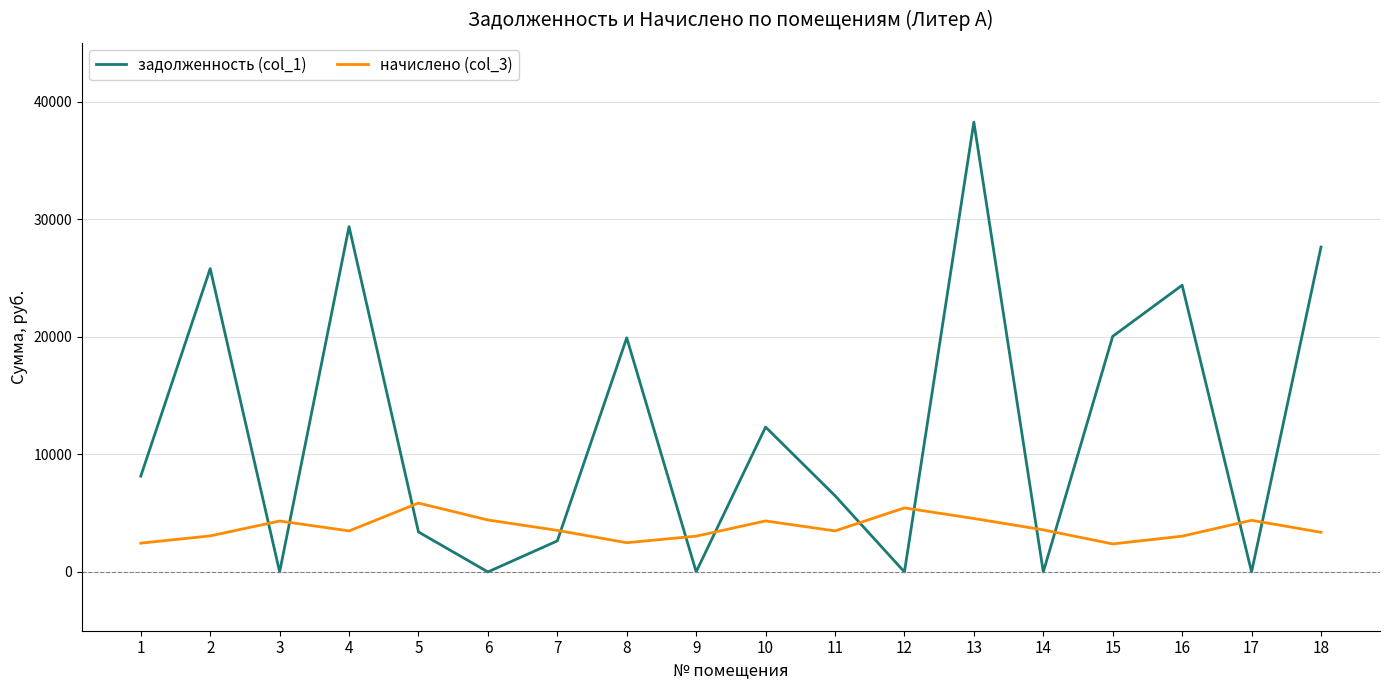

What is the total value across all series at 13?

42804.2